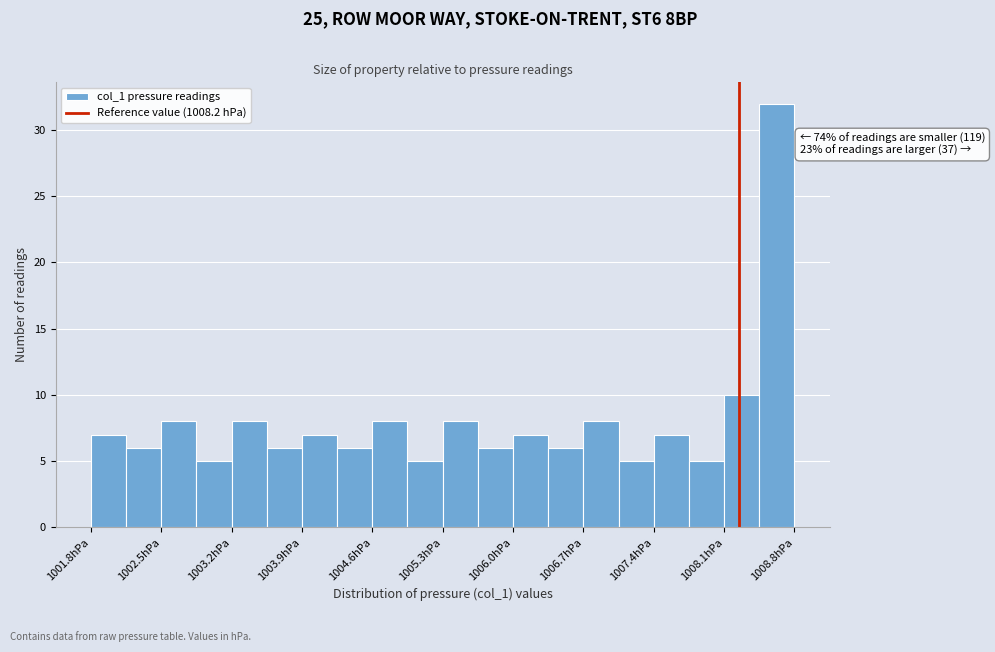

Around what value on the x-axis is the tallest bar? Give the approximate position of its centre, as read against the axis.

1008.6